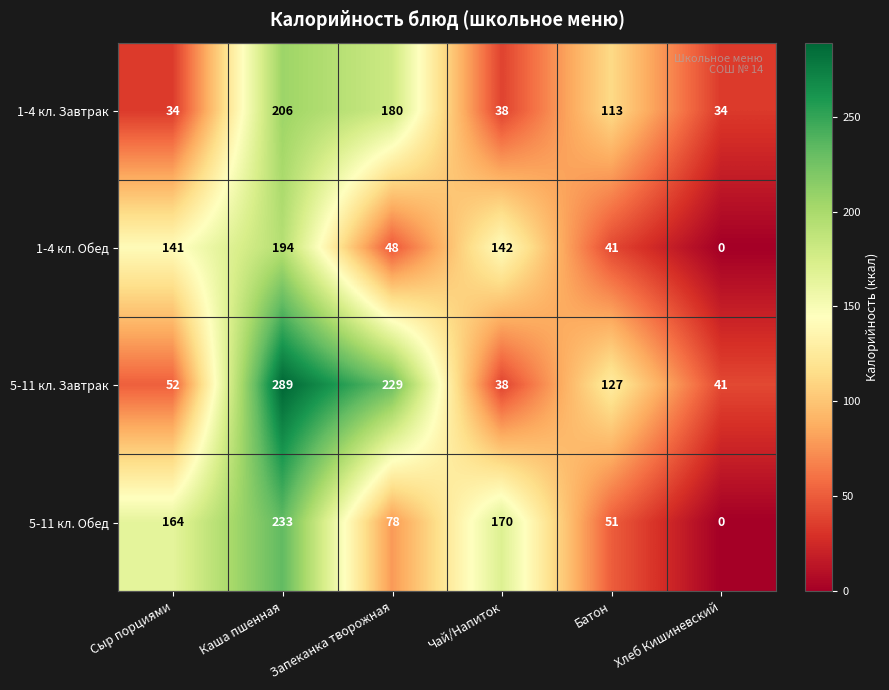

Which series has the largest range (max minus min)?

5-11 кл. Завтрак